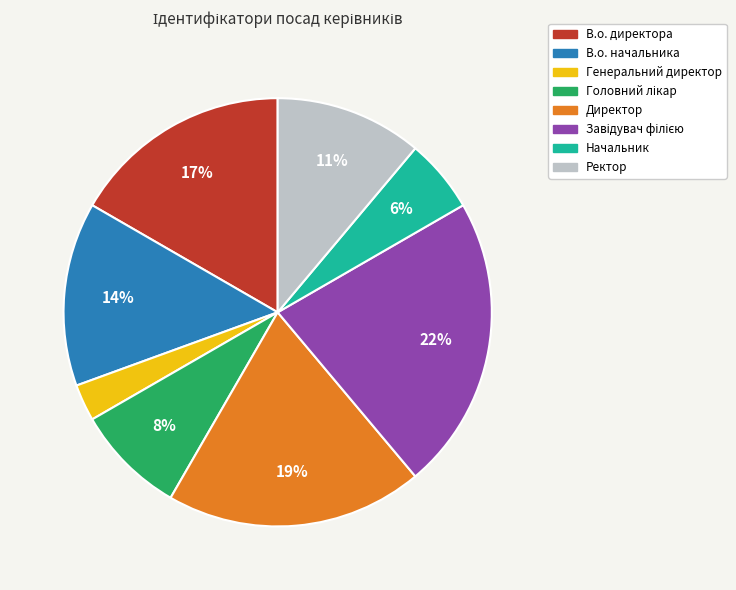

Is it true that Директор is 6% of the pie?

False